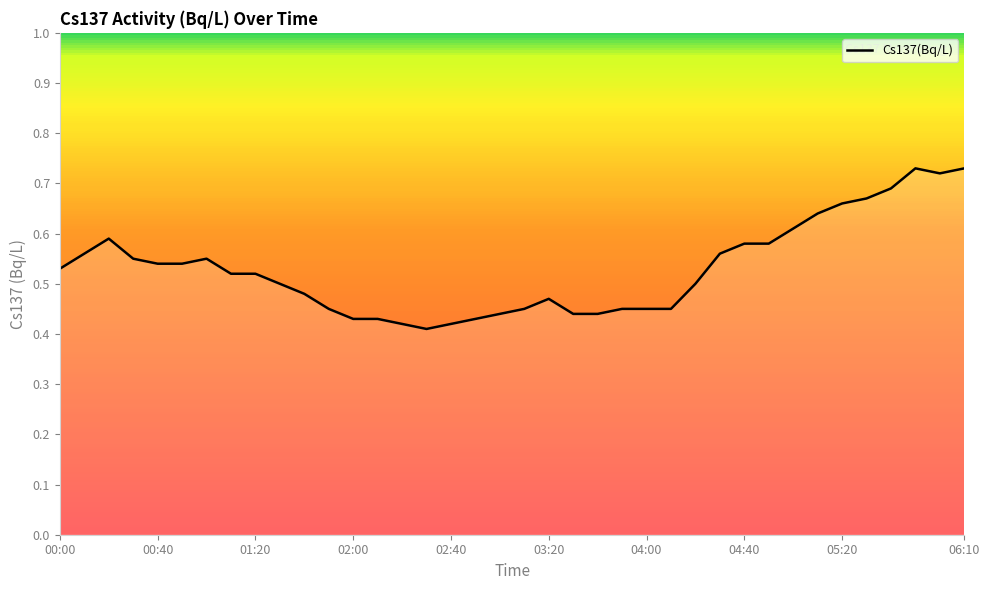

What is the difference between the maximum and minimum values?

0.3